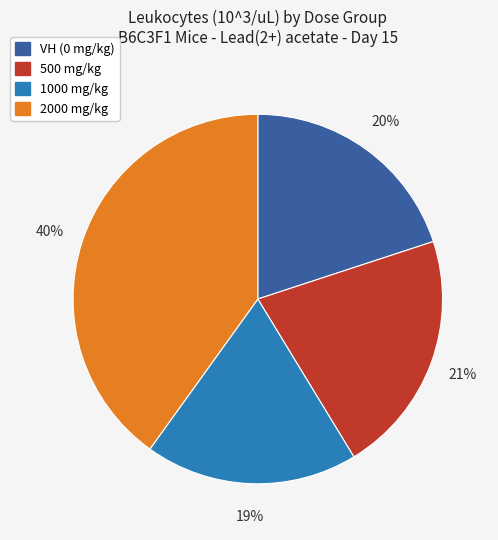

Combined, do 2000 mg/kg and VH (0 mg/kg) account for over 50%?

Yes